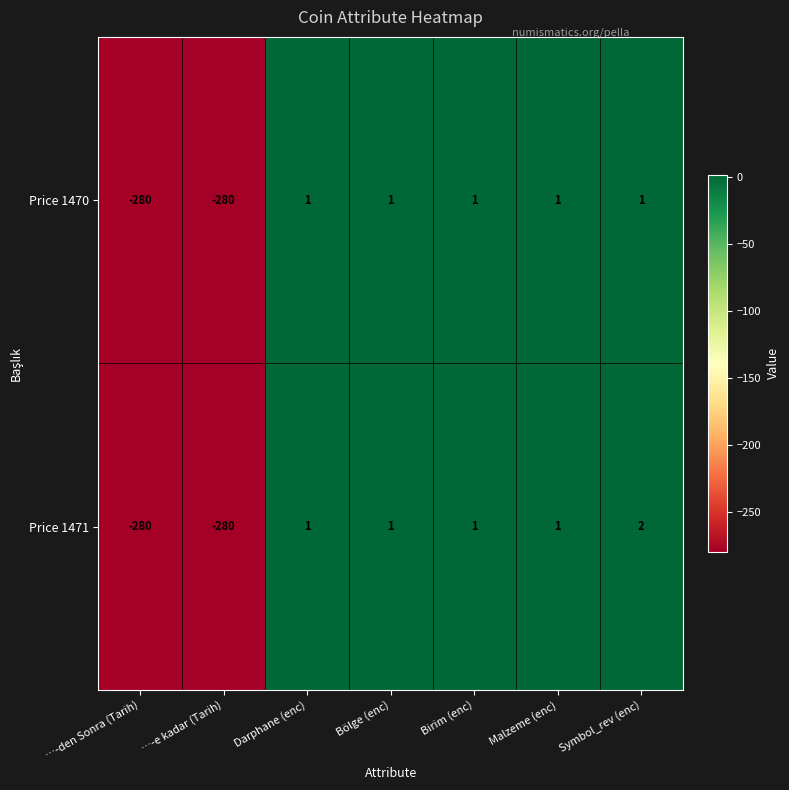

List the series in order of their overall mean, highest first.

Price 1471, Price 1470